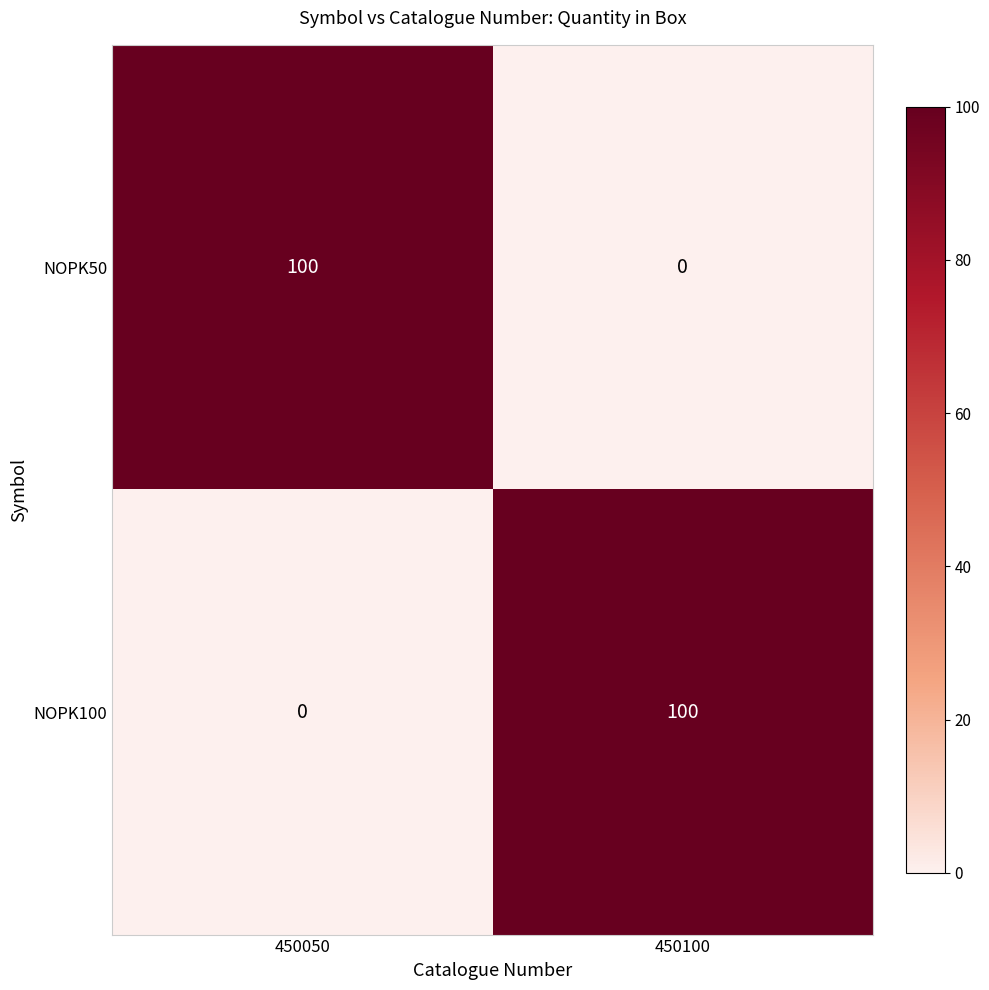

Where is NOPK100 nearest to the value 50?

450050